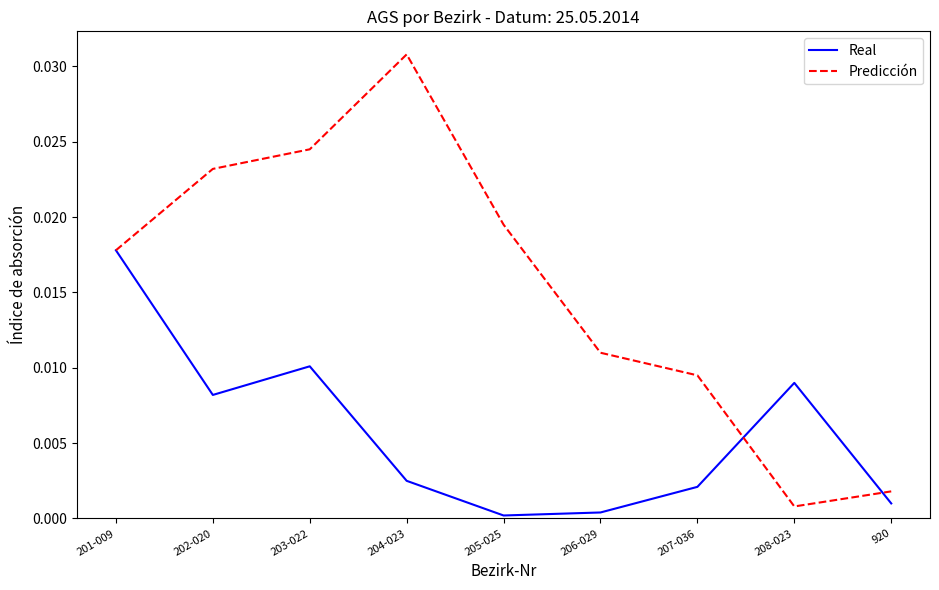

Is it true that Predicción equals 0.0 at 204-023?

True